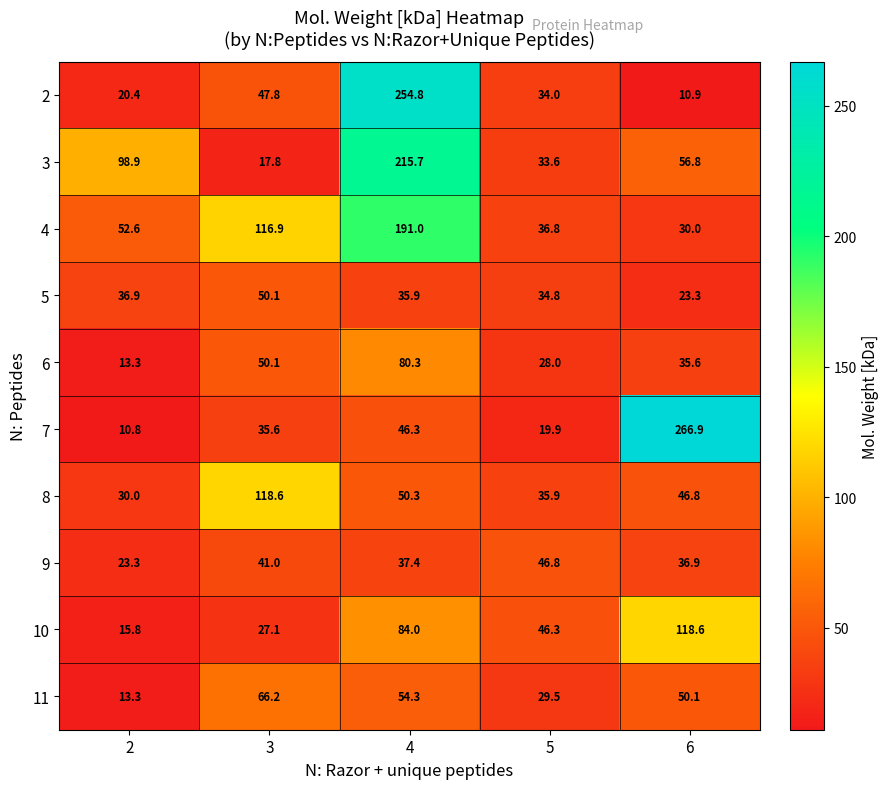

What is the average value of the 3 series?

84.6